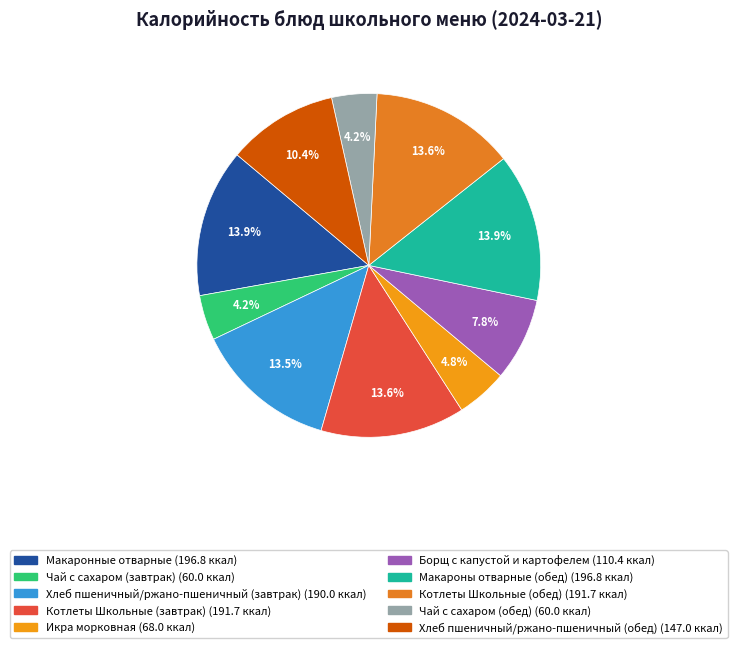

What is the total percentage of Котлеты Школьные (завтрак) and Борщ с капустой и картофелем?

21.4%